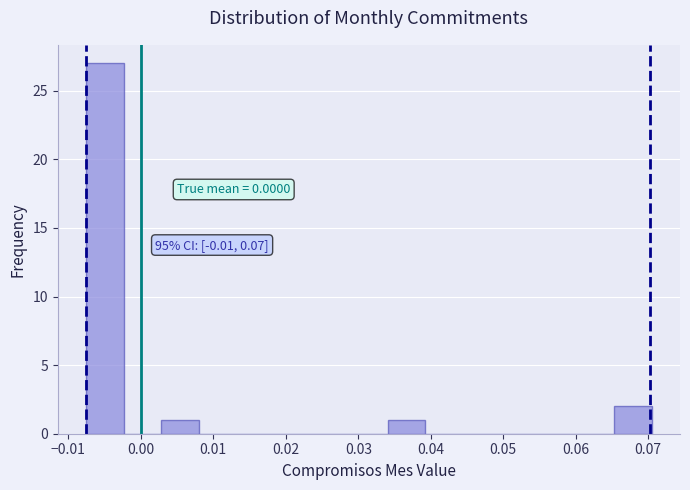

Over which range of the x-axis is the bar tallest?

-0.008 to -0.002